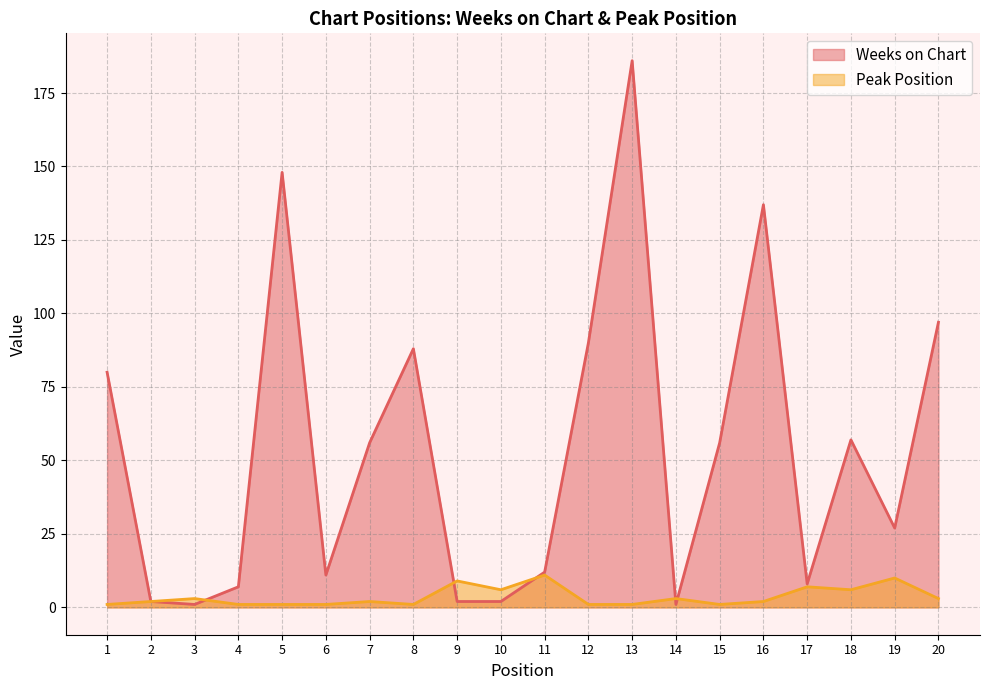

How many times do Peak Position and Weeks on Chart cross each other?

5